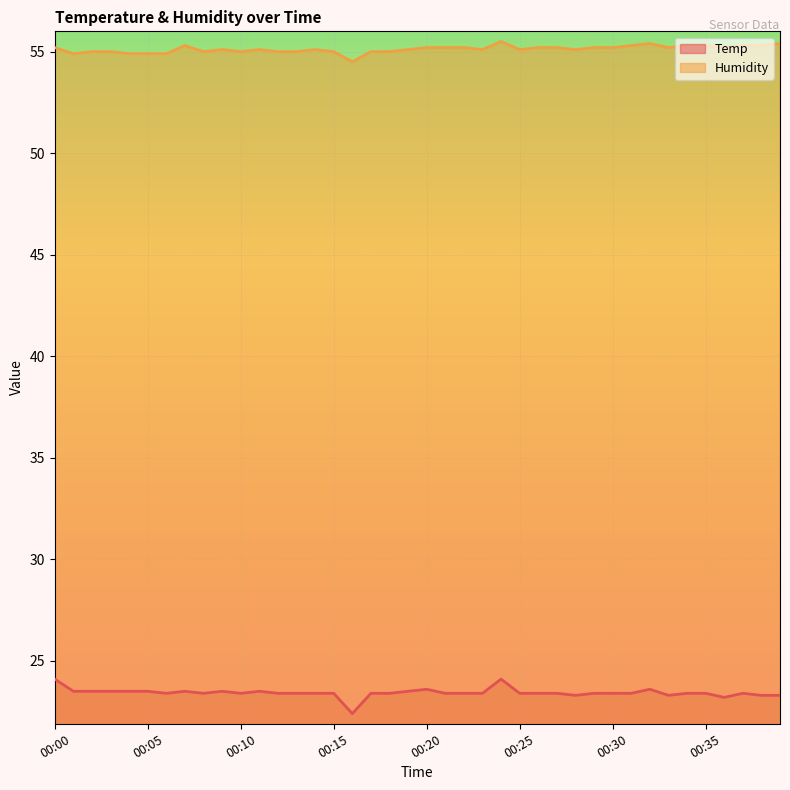

Is it true that Humidity equals 72.2 at 00:21?

False